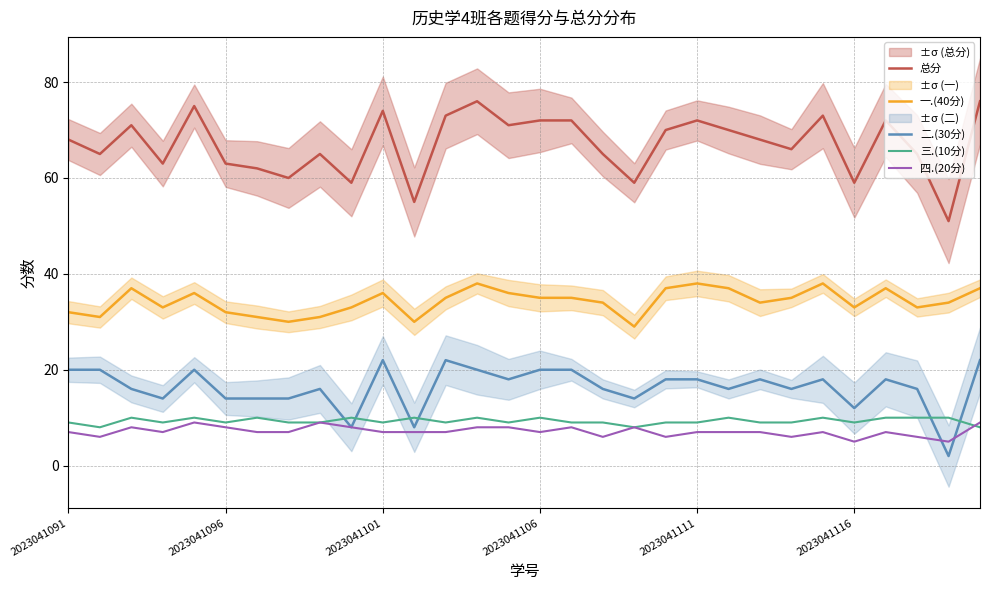

How many interior local peaks does the 三.(10分) series have?

9